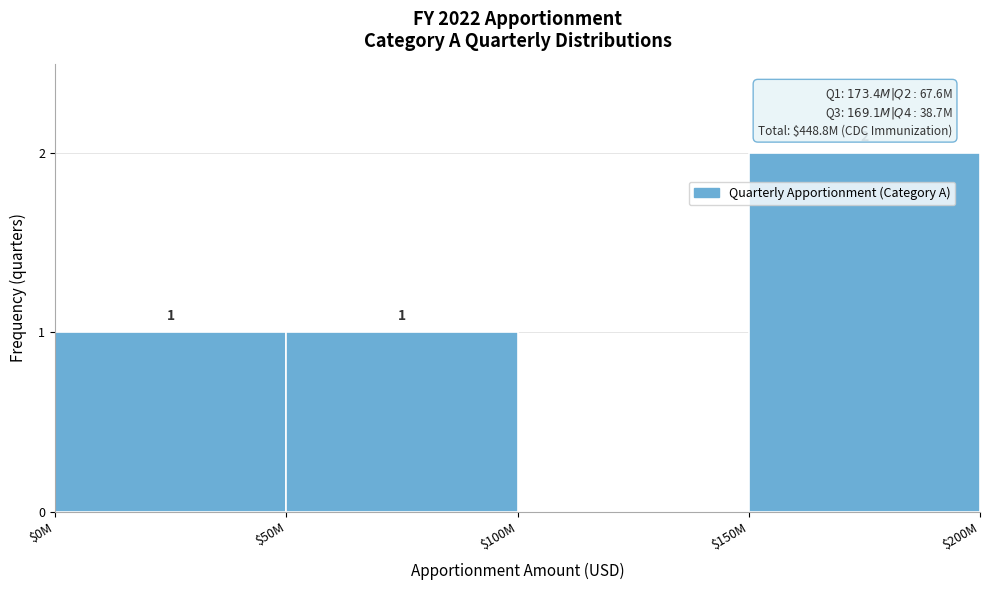

The chart shows a value of 0 at $100M. True or false?

True